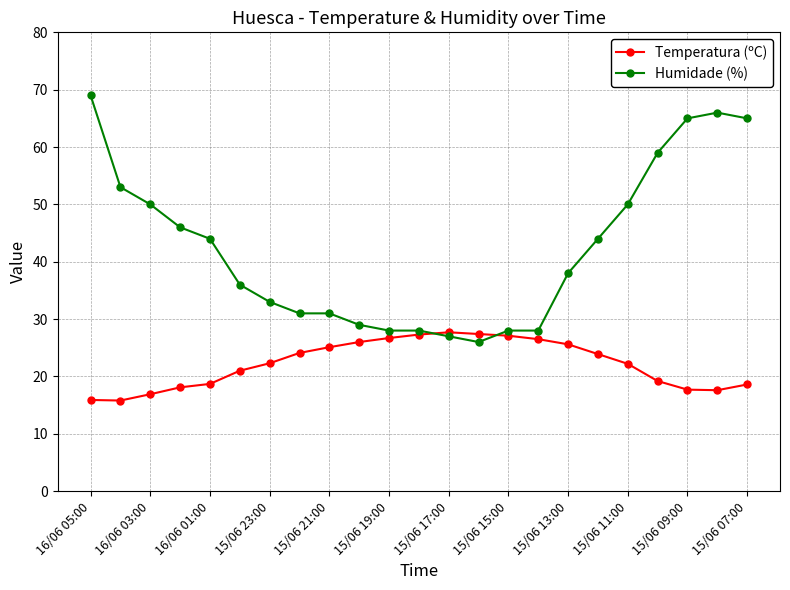

List the series in order of their overall mean, lowest first.

Temperatura (ºC), Humidade (%)